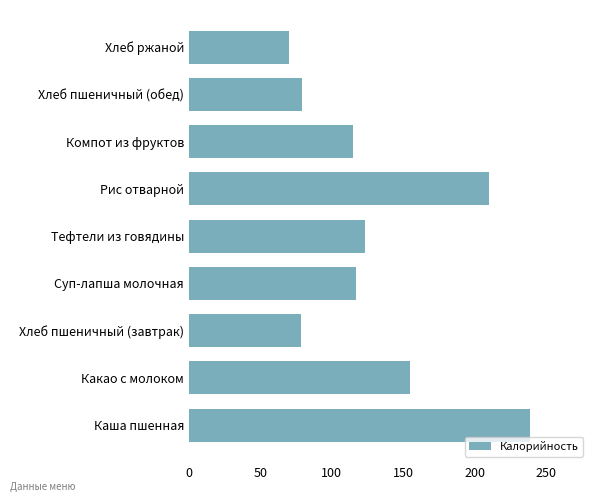

What is the sum of all values?

1186.6